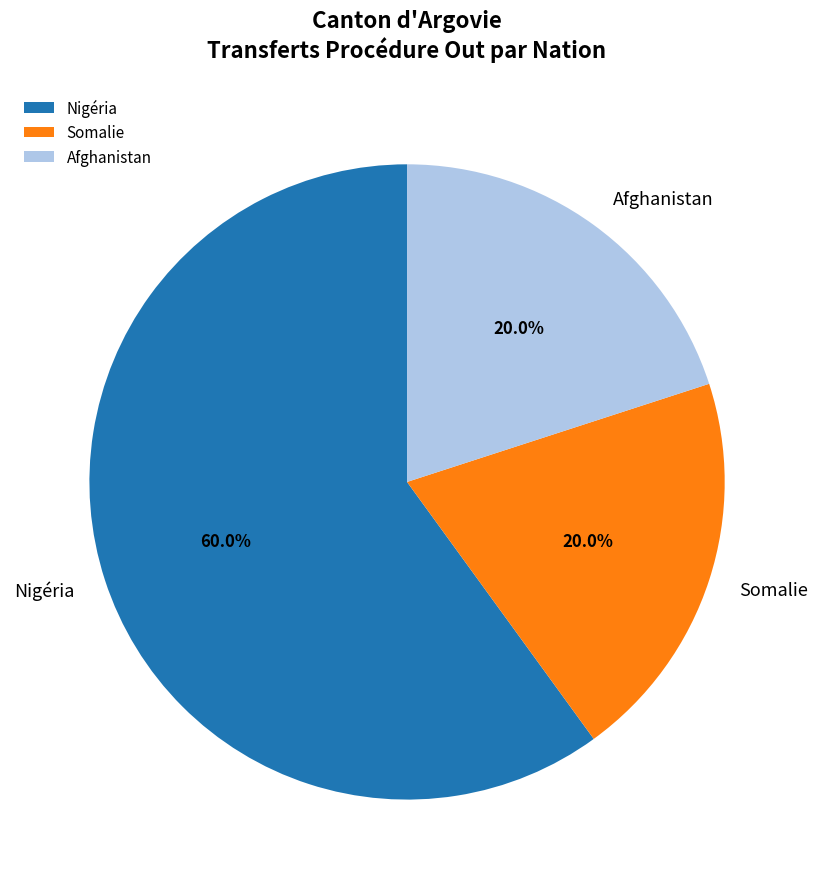

To the nearest percent, what is the difference between the largest and smallest slice percentages?

40%